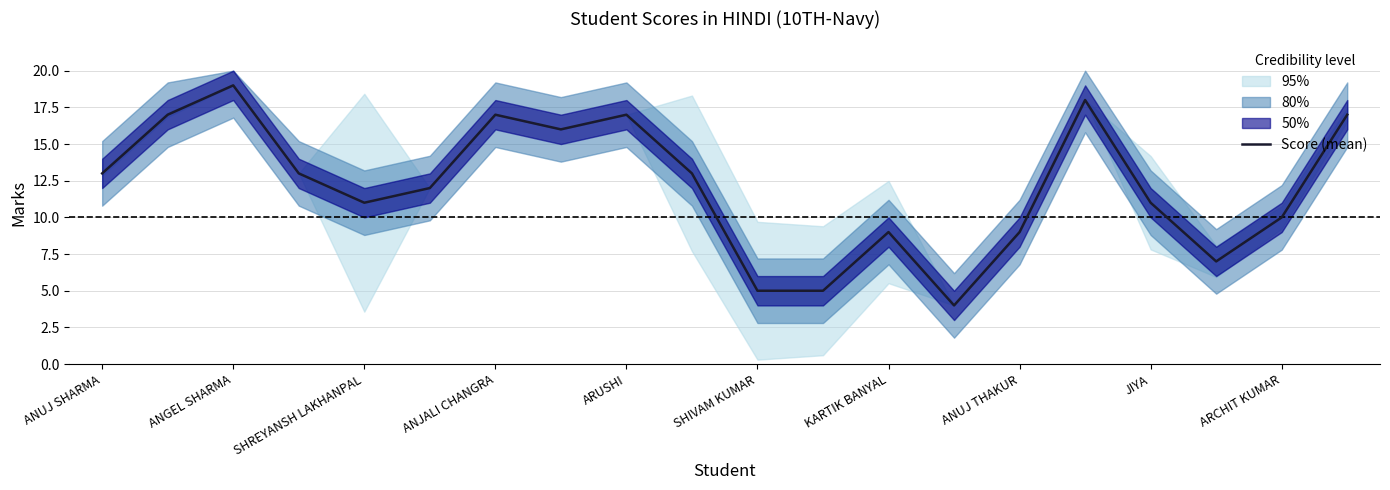

What is the lowest value of the Score (mean) series?

4